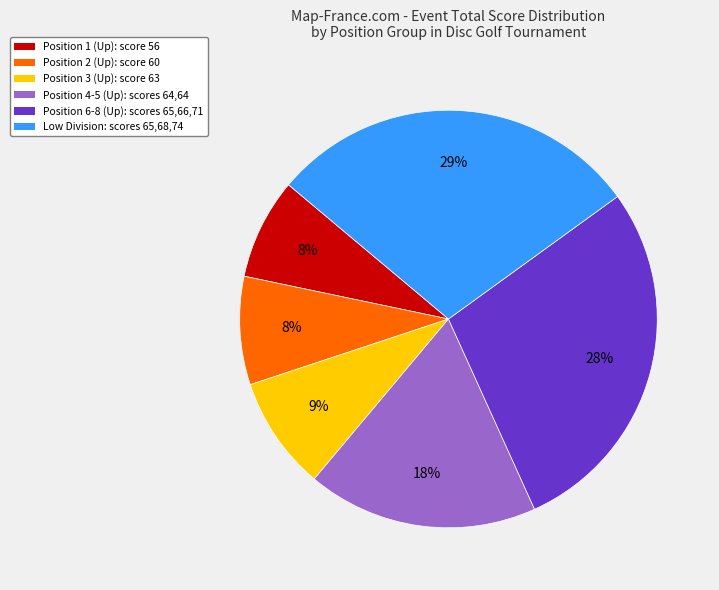

How many segments does this pie chart have?

6